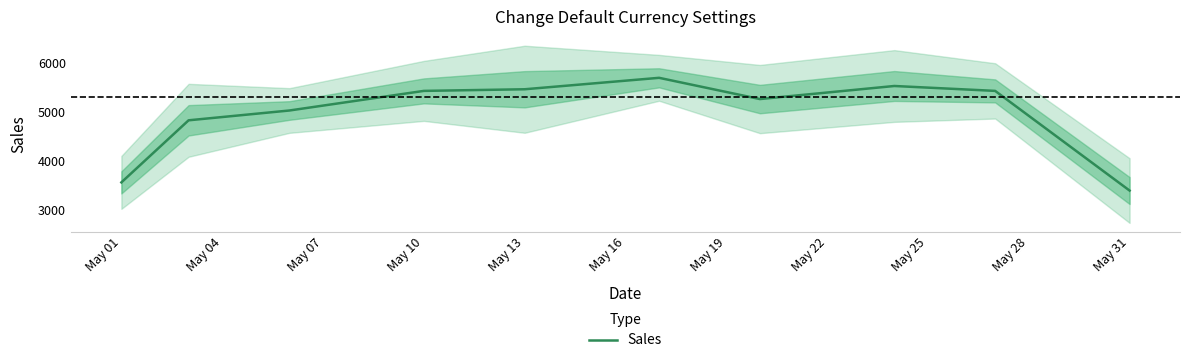

What is the value of the 2nd point from the left?

4833.3